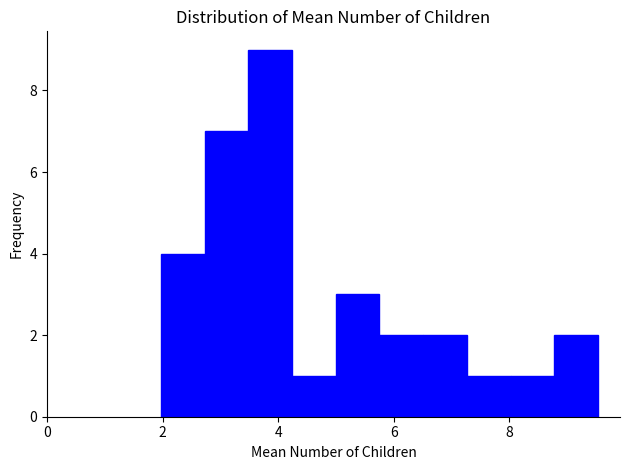

Read against the x-axis, roughly where is the centre of the tallest bar?

3.8